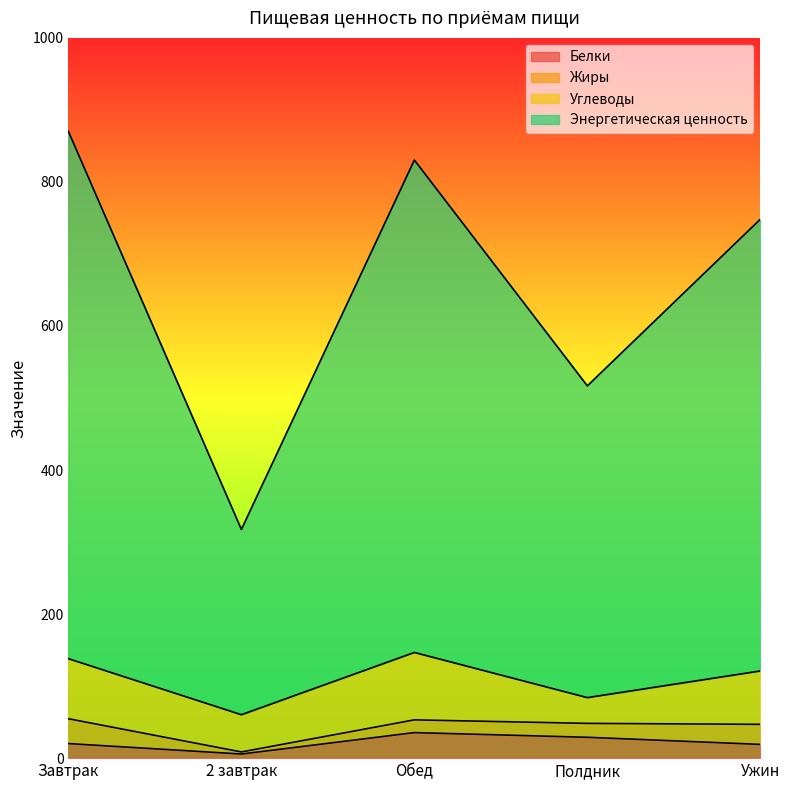

What is the highest value of the Белки series?

35.4